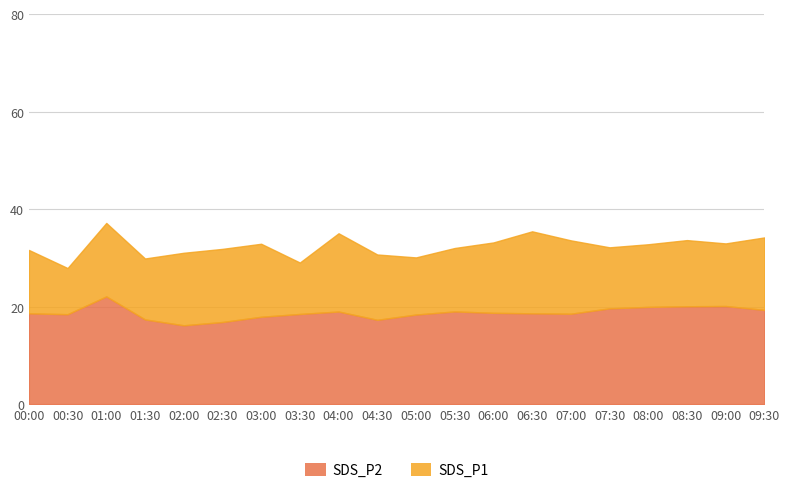

What is the smallest value displayed?

16.2